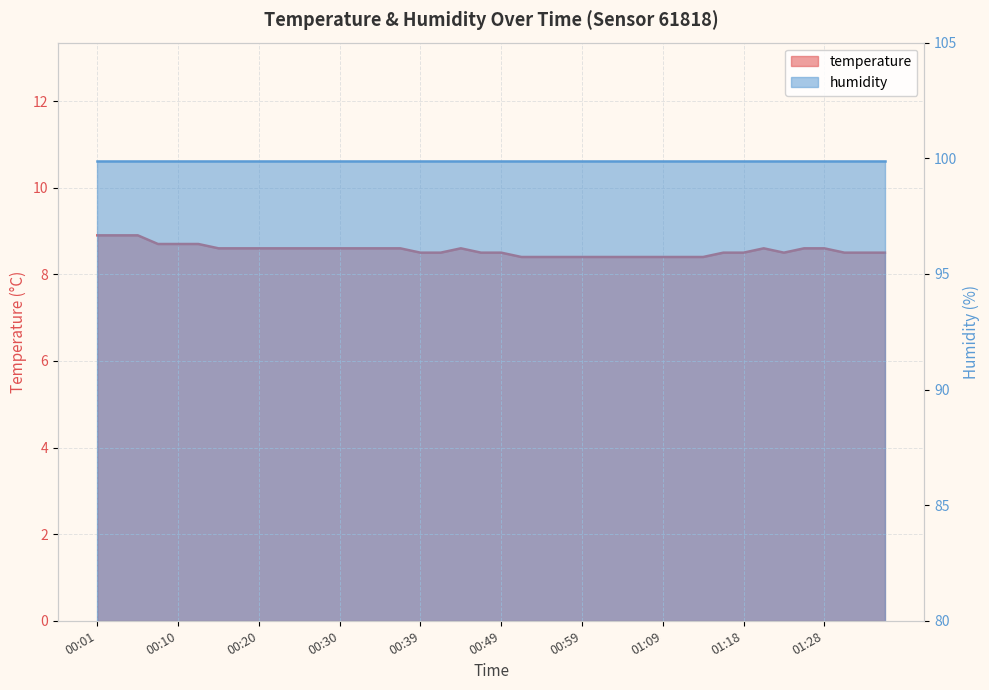

Count the values in the range 8 to 9.

40